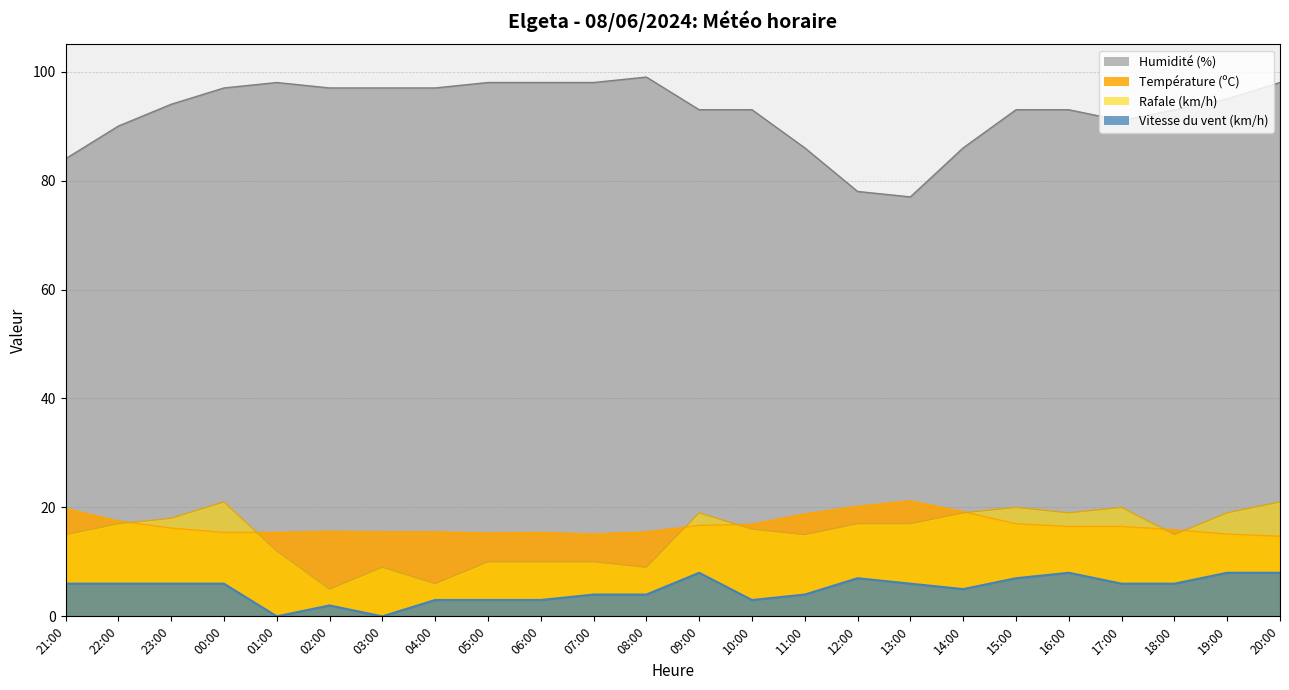

Rank the series by their maximum value, from lowest to highest.

Vitesse du vent (km/h), Rafale (km/h), Température (ºC), Humidité (%)